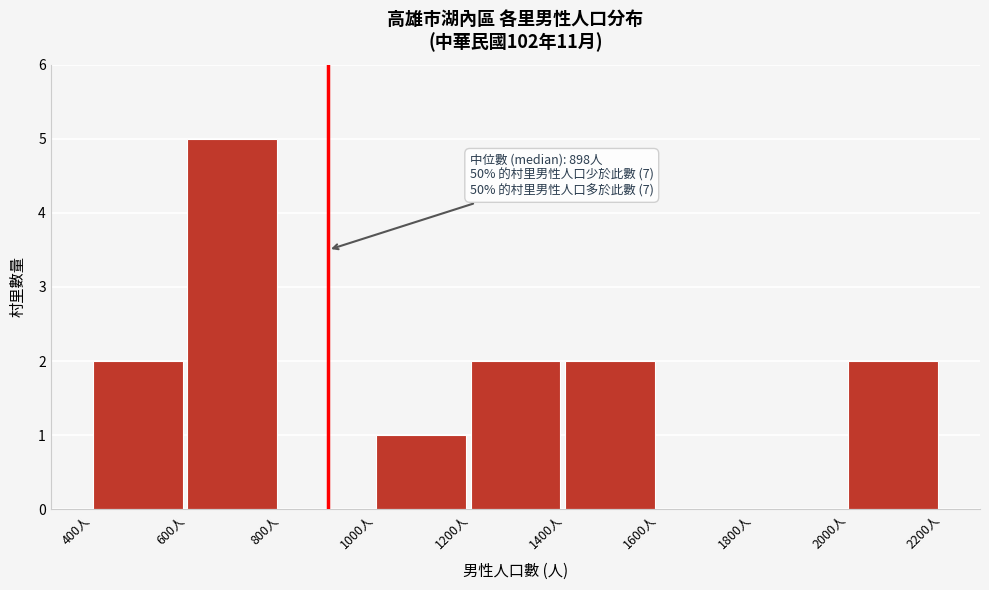

Which range on the x-axis has the tallest bar?

600 to 800